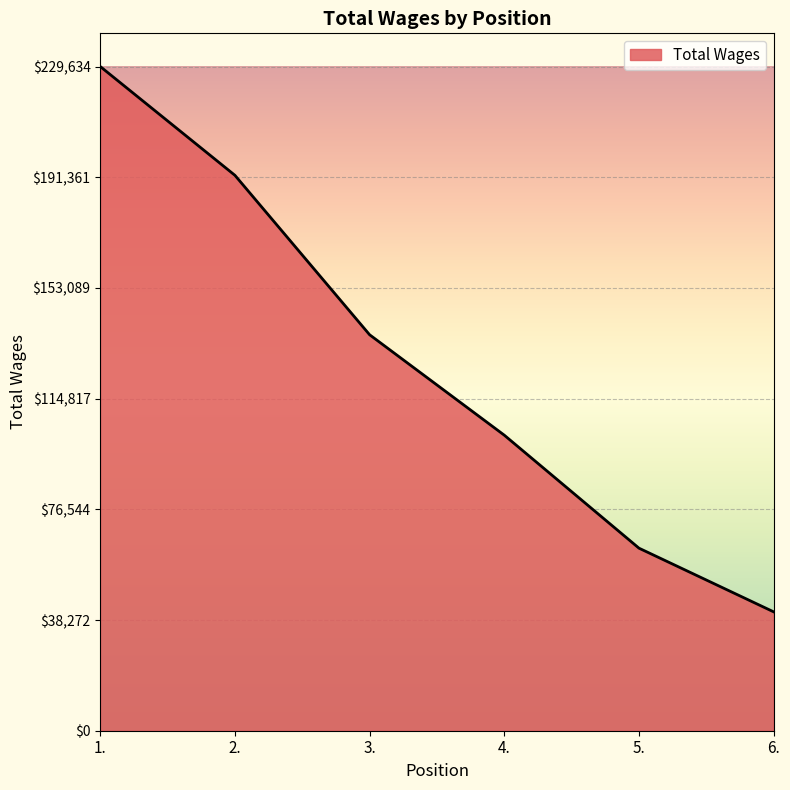

What is the average value?

127494